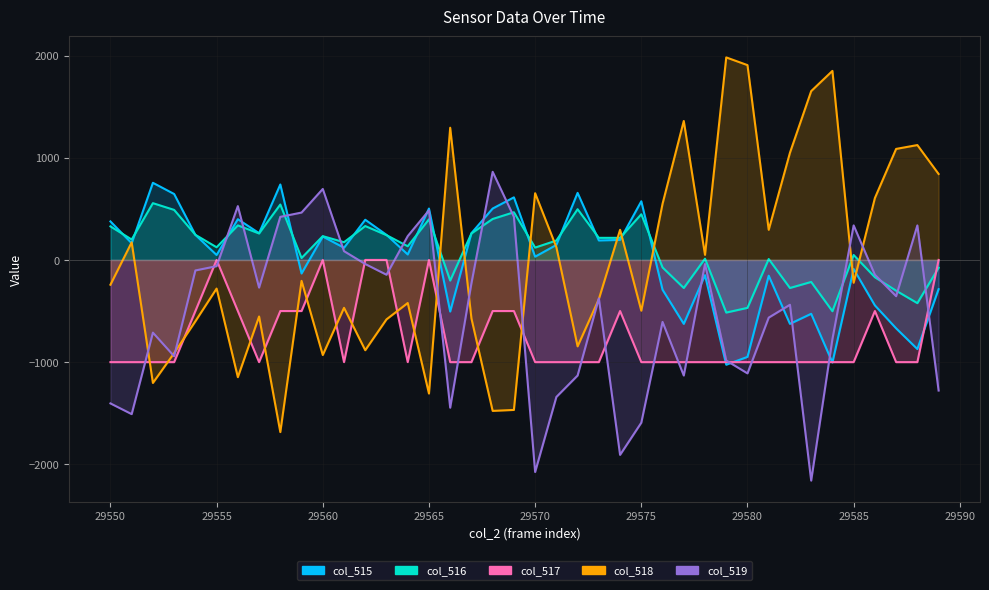

True or false: col_518 has more than 2 interior local peaks.

True